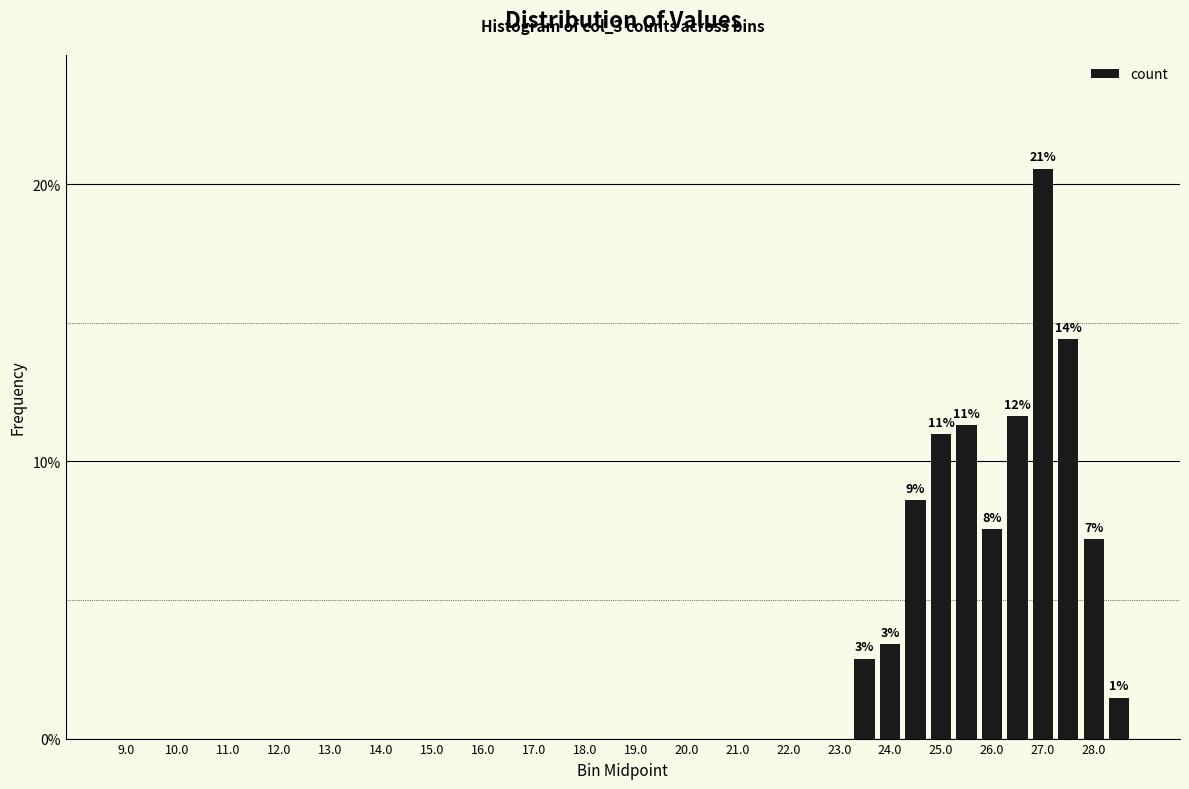

Reading left to right, what are all the values shown in this chart?

0.0	0.0	0.0	0.0	0.0	0.0	0.0	0.0	0.0	0.0	0.0	0.0	0.0	0.0	0.0	0.0	0.0	0.0	0.0	0.0	0.0	0.0	0.0	0.0	0.0	0.0	0.0	0.0	0.0	0.0	0.0	0.1	0.1	0.1	0.1	0.1	0.2	0.1	0.1	0.0